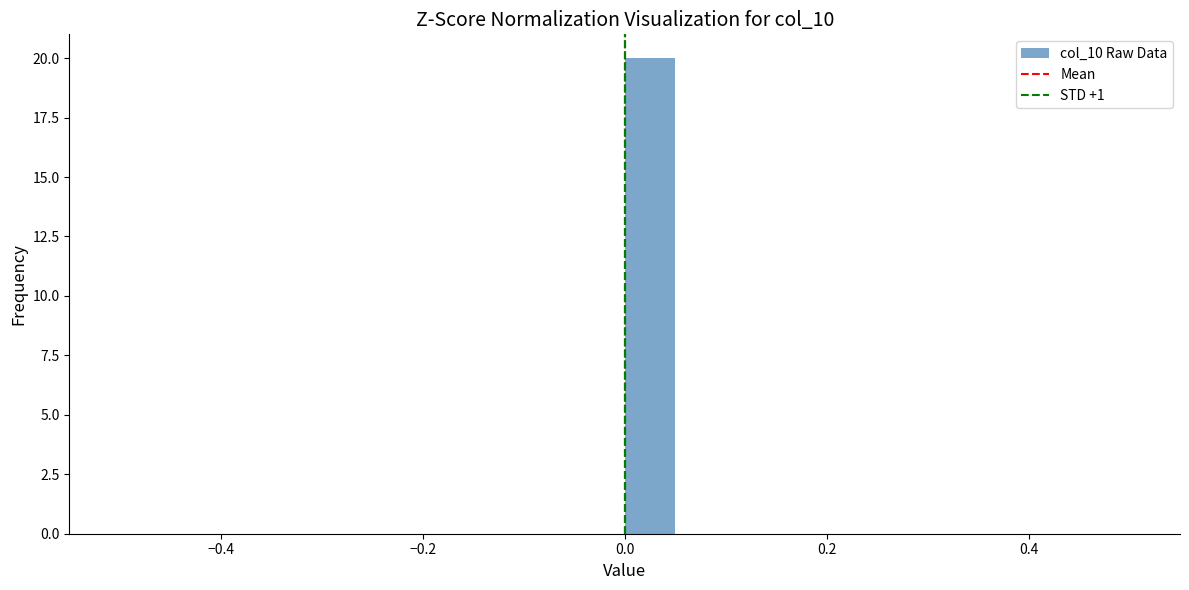

Around what value on the x-axis is the tallest bar? Give the approximate position of its centre, as read against the axis.

0.02